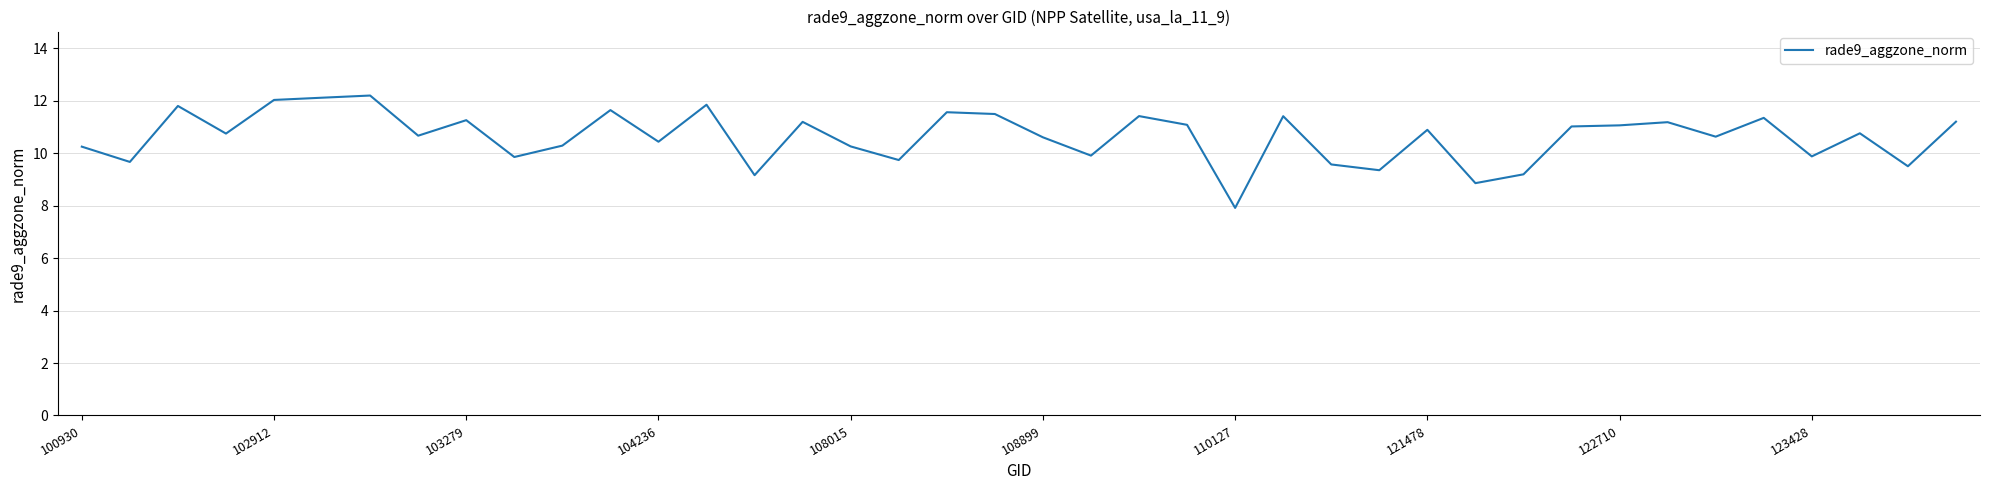

True or false: there are more than 0 points higher than both neighbors.

True